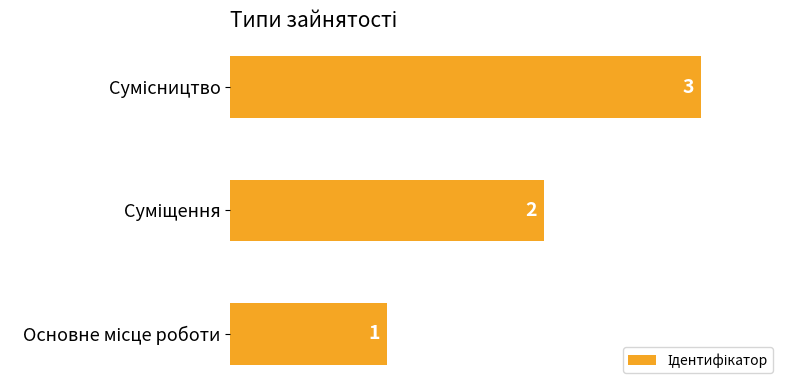

How many values are between 1 and 3?

3